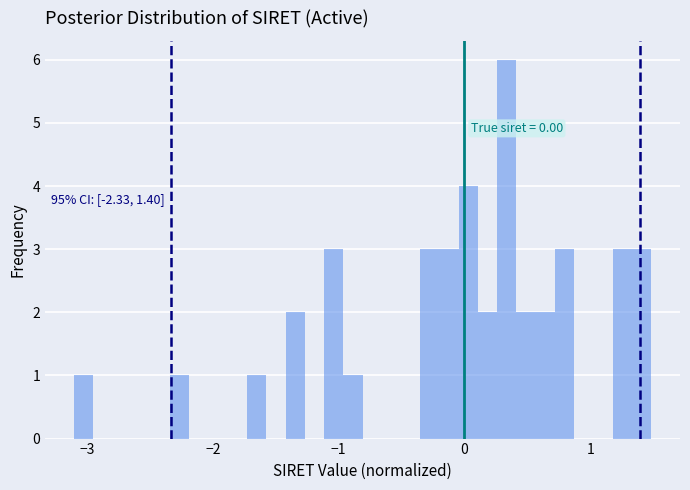

Around what value on the x-axis is the tallest bar? Give the approximate position of its centre, as read against the axis.

0.3